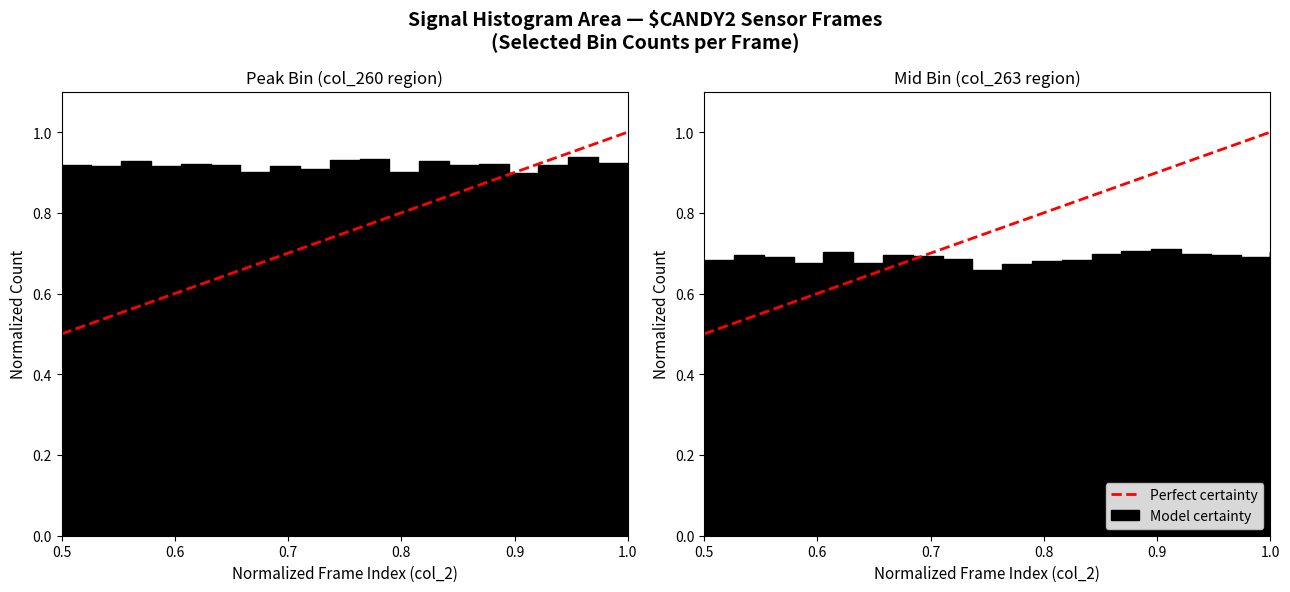

At which category does the chart reach its minimum across all series?

0.5